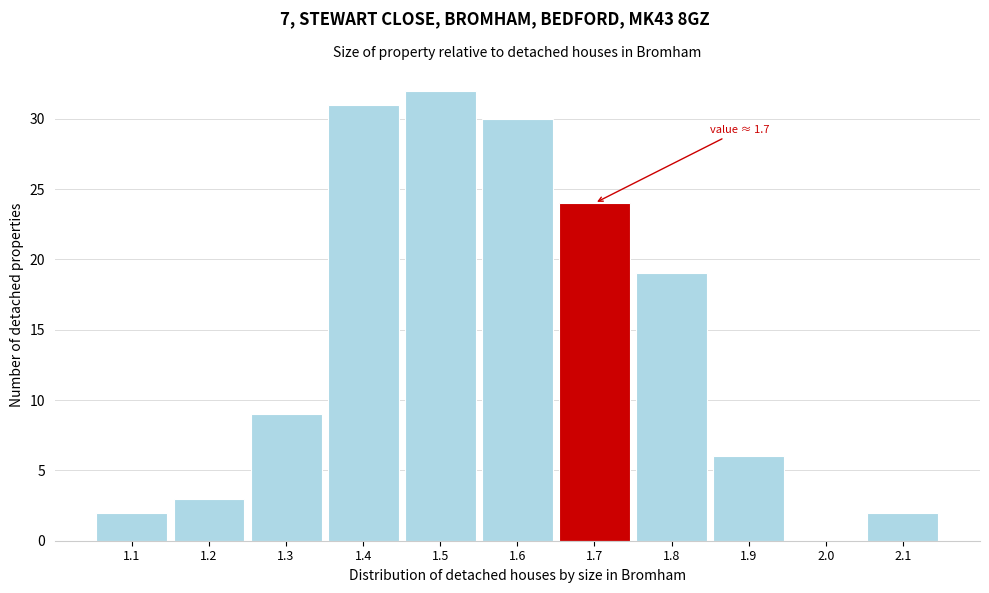

Reading left to right, extract all data points from this chart.

1.1=2	1.2=3	1.3=9	1.4=31	1.5=32	1.6=30	1.7=24	1.8=19	1.9=6	2.0=0	2.1=2